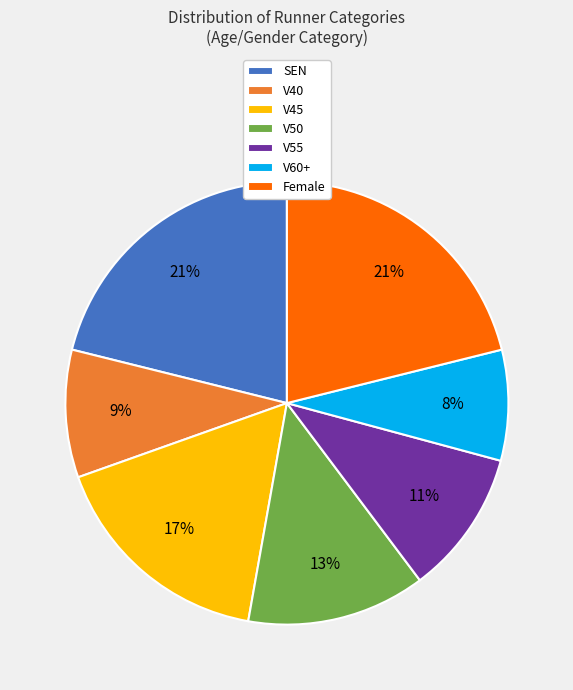

The V45 slice represents 17% of the pie. True or false?

True